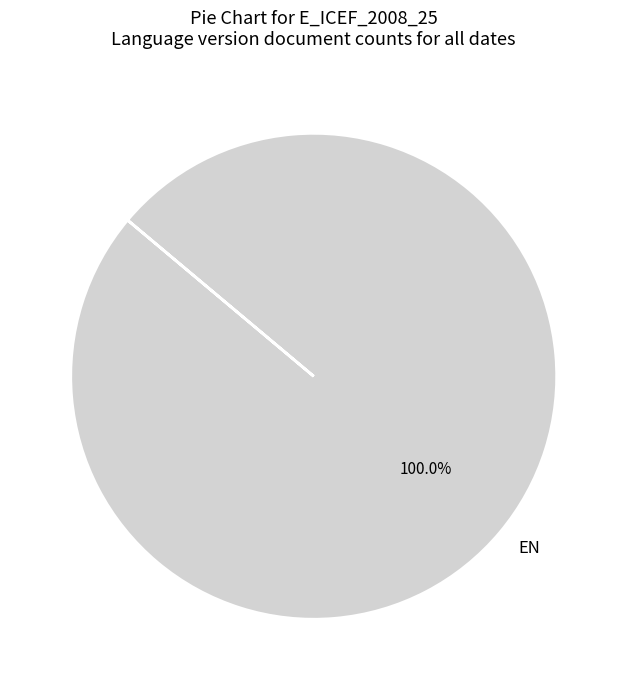

Does any single category account for the majority?

Yes